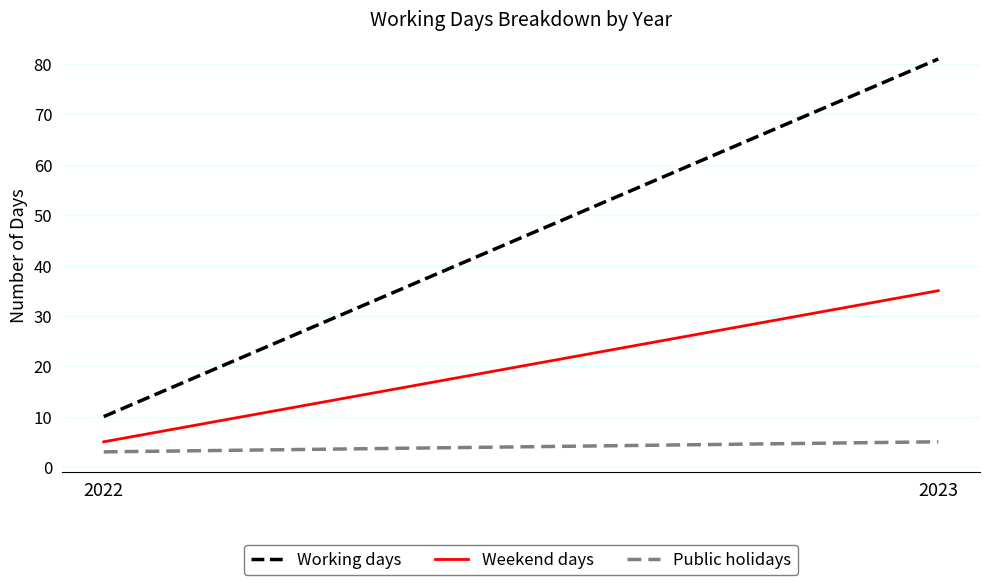

The Working days series shows 81 at 2023. True or false?

True